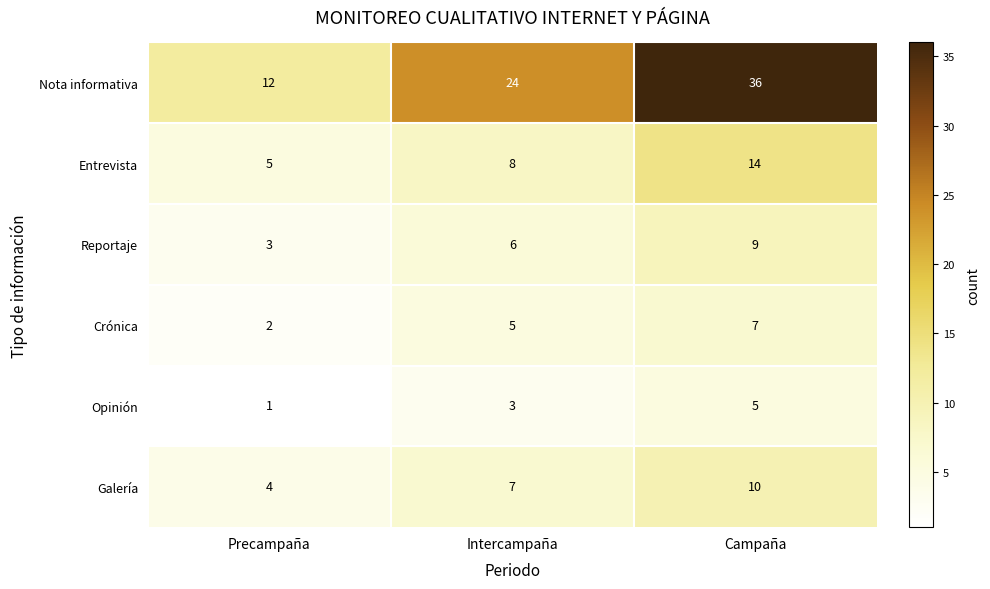

What is the minimum value shown in the chart?

1